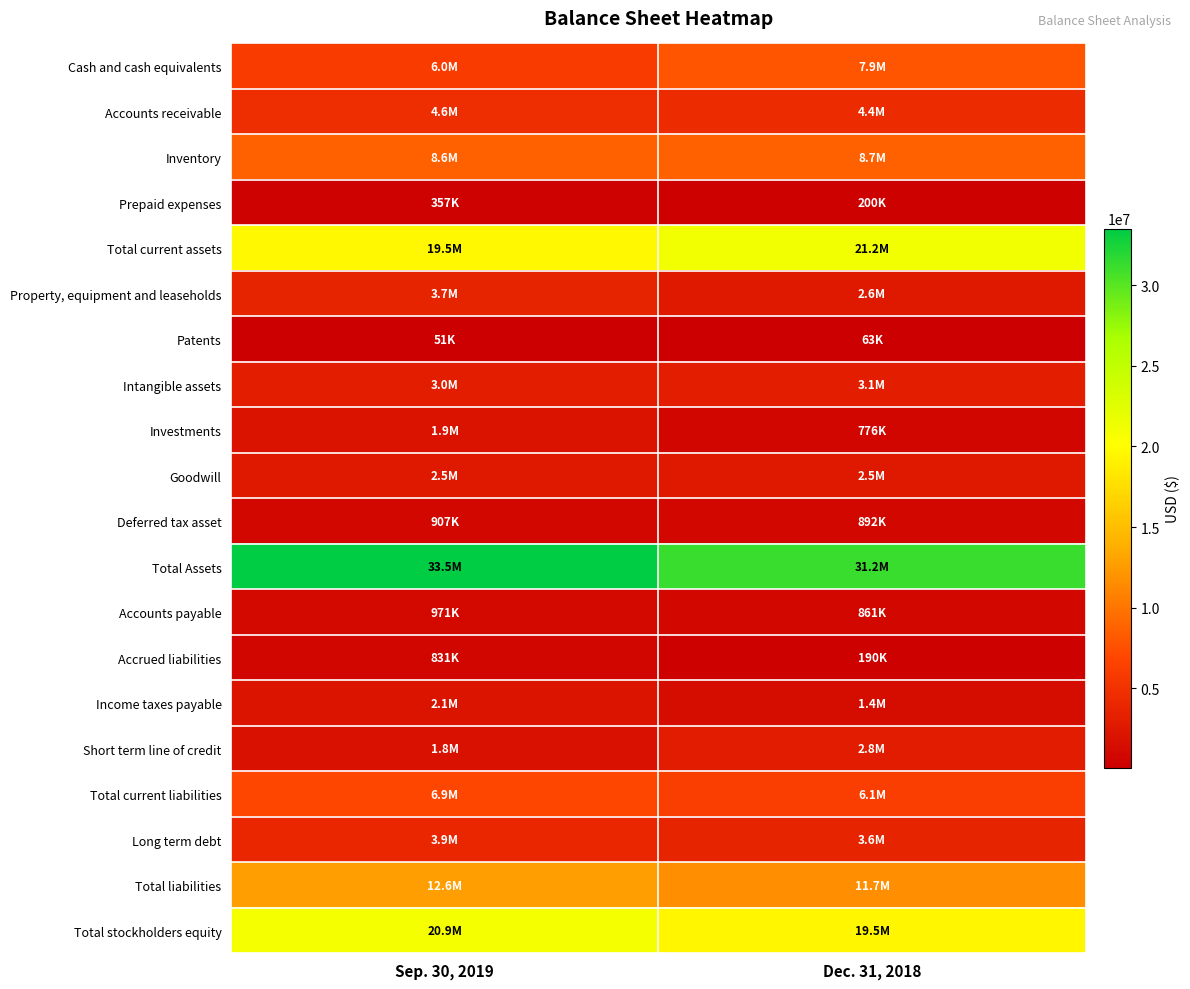

Reading left to right, transcribe all the data shown in this chart.

Cash and cash equivalents: Sep. 30, 2019=6001080	Dec. 31, 2018=7857936
Accounts receivable: Sep. 30, 2019=4620167	Dec. 31, 2018=4422745
Inventory: Sep. 30, 2019=8550057	Dec. 31, 2018=8727709
Prepaid expenses: Sep. 30, 2019=356742	Dec. 31, 2018=200306
Total current assets: Sep. 30, 2019=19528046	Dec. 31, 2018=21208696
Property, equipment and leaseholds: Sep. 30, 2019=3655587	Dec. 31, 2018=2563261
Patents: Sep. 30, 2019=50685	Dec. 31, 2018=63014
Intangible assets: Sep. 30, 2019=2996000	Dec. 31, 2018=3128000
Investments: Sep. 30, 2019=1940141	Dec. 31, 2018=776357
Goodwill: Sep. 30, 2019=2534275	Dec. 31, 2018=2534275
Deferred tax asset: Sep. 30, 2019=906645	Dec. 31, 2018=891735
Total Assets: Sep. 30, 2019=33512566	Dec. 31, 2018=31196115
Accounts payable: Sep. 30, 2019=971163	Dec. 31, 2018=860798
Accrued liabilities: Sep. 30, 2019=830877	Dec. 31, 2018=189875
Income taxes payable: Sep. 30, 2019=2086652	Dec. 31, 2018=1357299
Short term line of credit: Sep. 30, 2019=1841086	Dec. 31, 2018=2798131
Total current liabilities: Sep. 30, 2019=6868321	Dec. 31, 2018=6104630
Long term debt: Sep. 30, 2019=3914170	Dec. 31, 2018=3580384
Total liabilities: Sep. 30, 2019=12612547	Dec. 31, 2018=11674583
Total stockholders equity: Sep. 30, 2019=20900019	Dec. 31, 2018=19521532